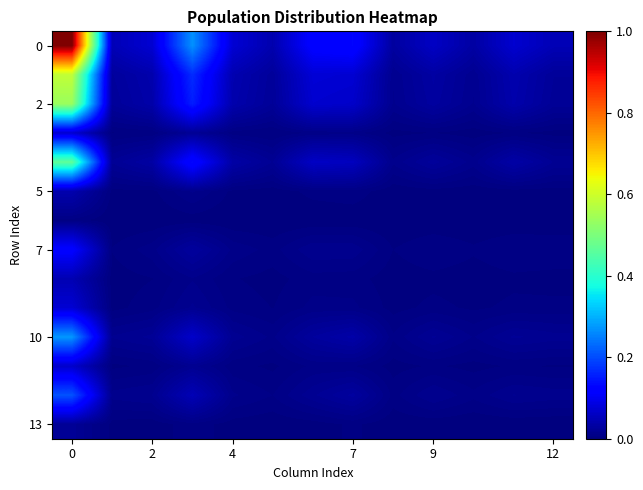

At how many categories does at least one series exceed 0?

13